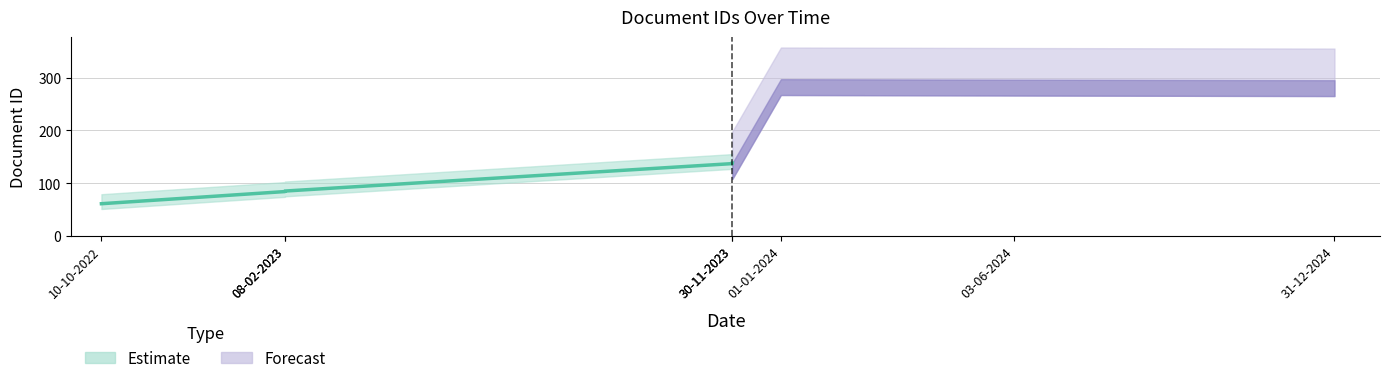

What is the label of the 2nd point from the right?

03-06-2024